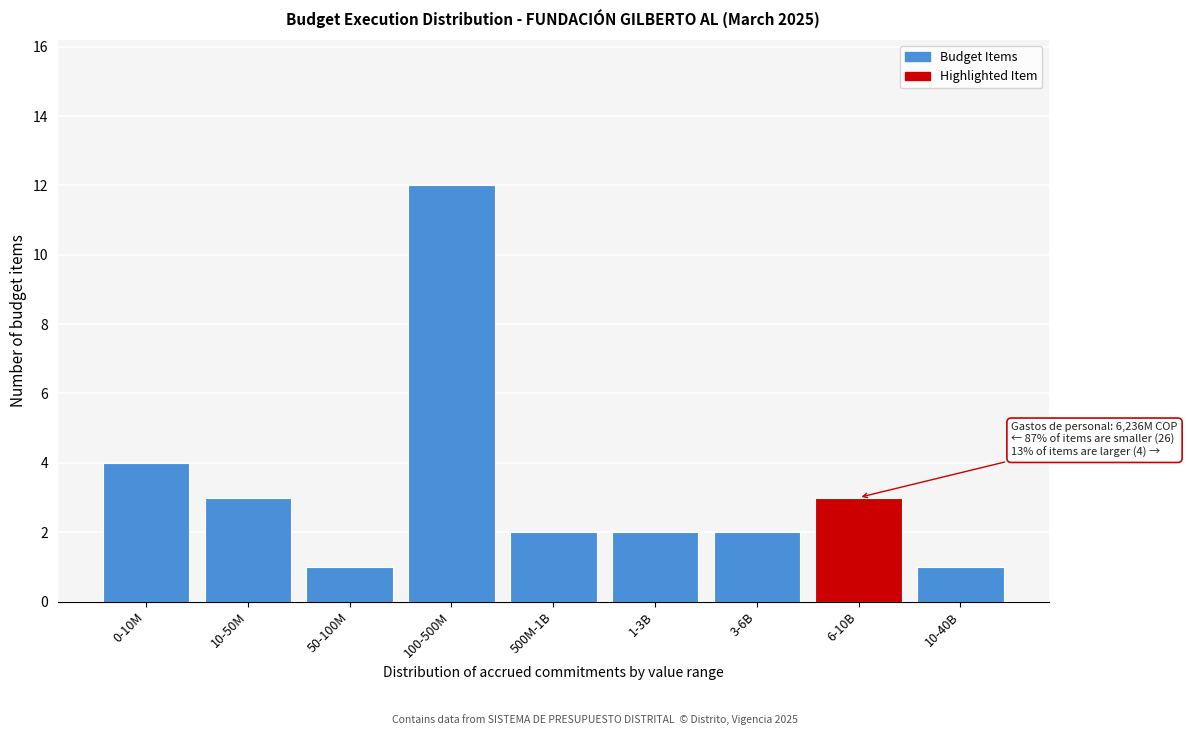

Reading right to left, transcribe all the data shown in this chart.

1	3	2	2	2	12	1	3	4